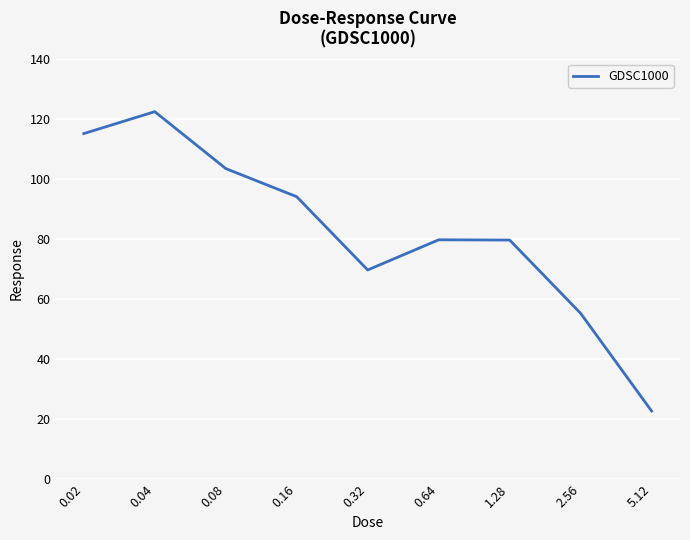

What position from the right is 0.02?

9